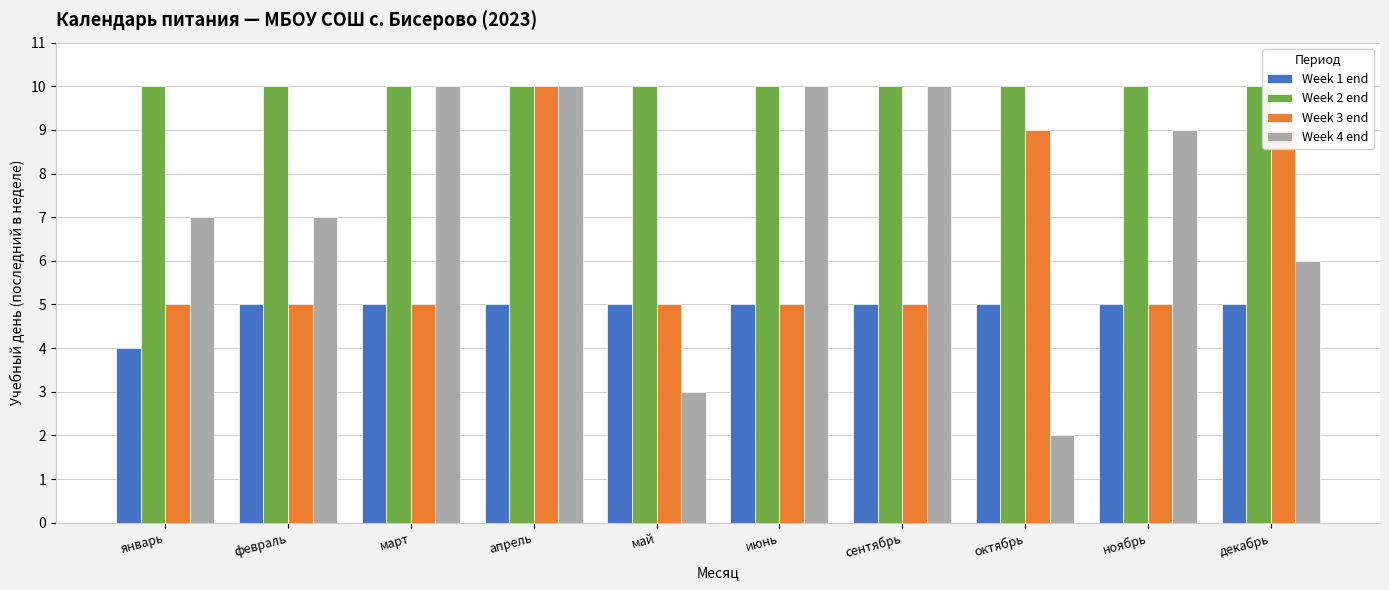

How many series are shown in this chart?

4